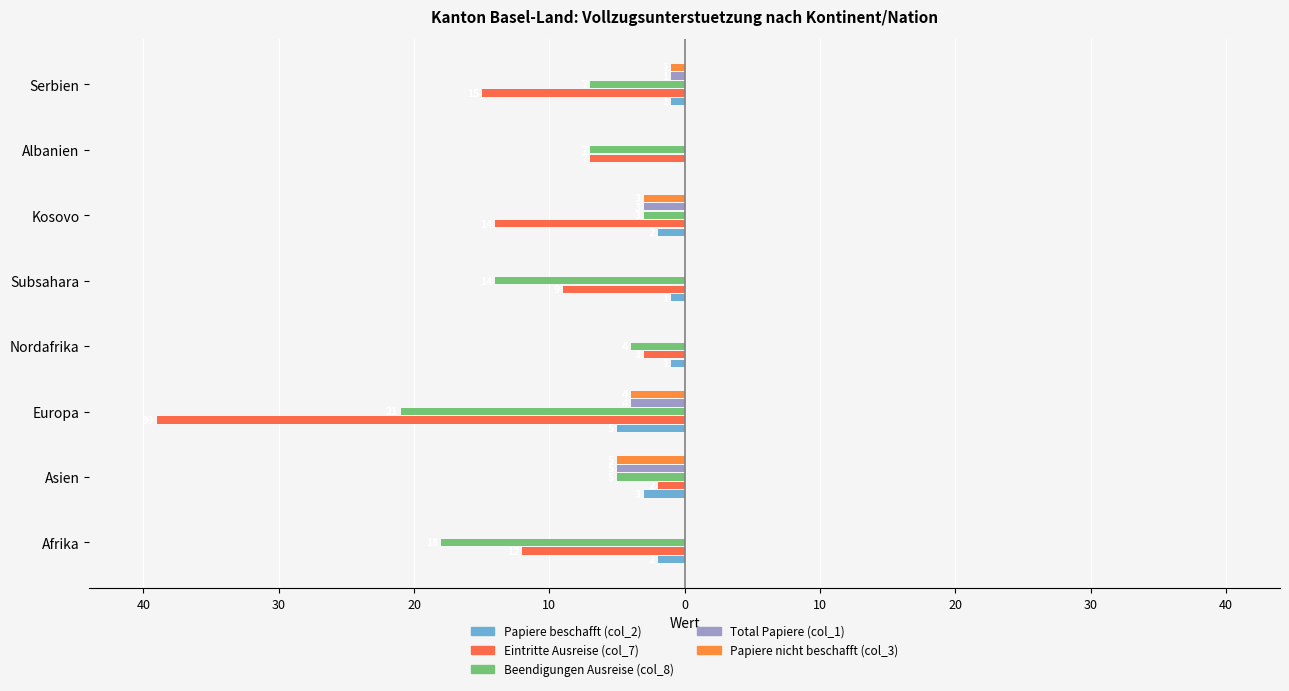

Reading right to left, list all the values displayed in this chart.

Papiere beschafft (col_2): -1	0	-2	-1	-1	-5	-3	-2
Eintritte Ausreise (col_7): -15	-7	-14	-9	-3	-39	-2	-12
Beendigungen Ausreise (col_8): -7	-7	-3	-14	-4	-21	-5	-18
Total Papiere (col_1): -1	0	-3	0	0	-4	-5	0
Papiere nicht beschafft (col_3): -1	0	-3	0	0	-4	-5	0